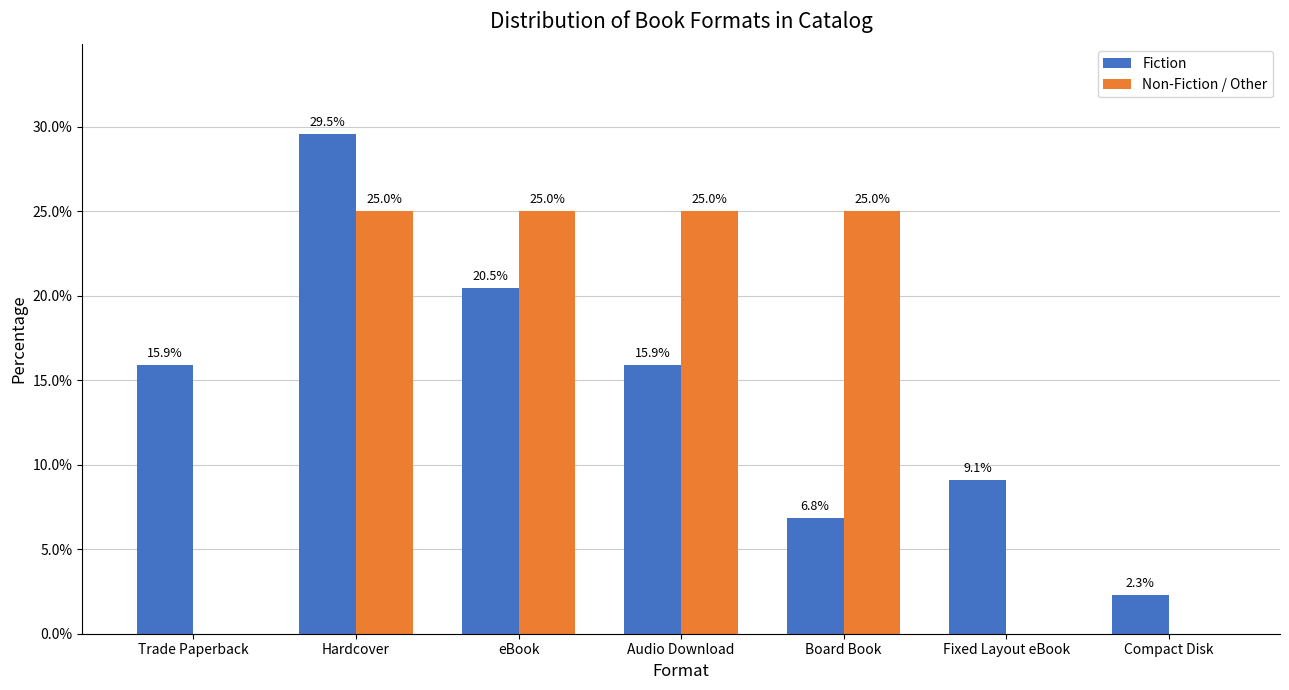

What is the sum of the Non-Fiction / Other values at Audio Download and Fixed Layout eBook?

25.0